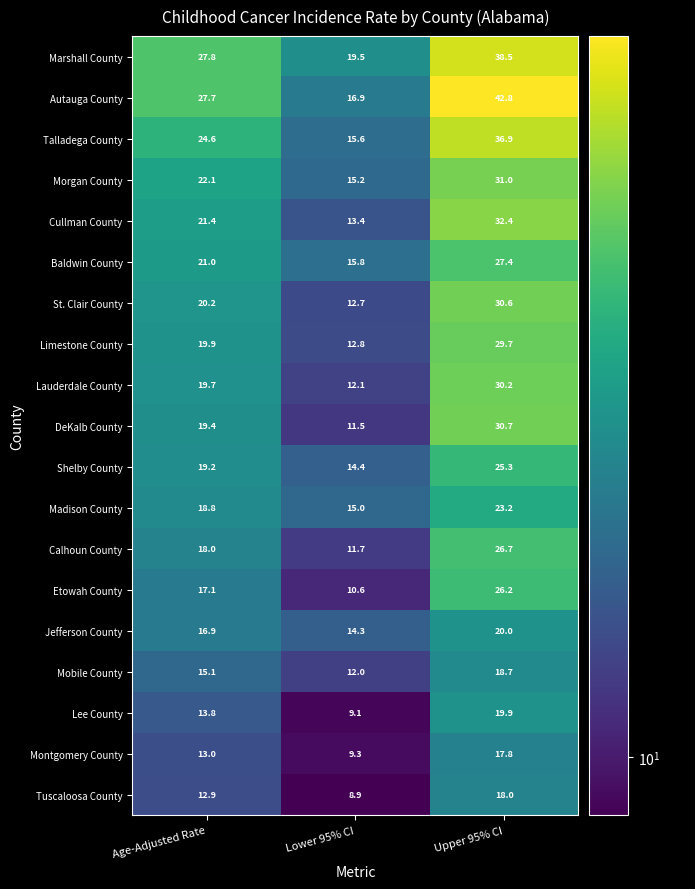

Read the Jefferson County value at Upper 95% CI.

20.0